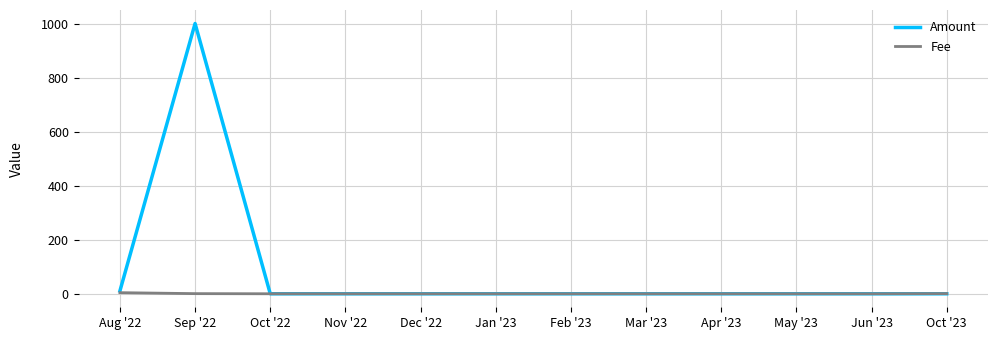

The value of Amount at May '23 is -614.6. True or false?

False